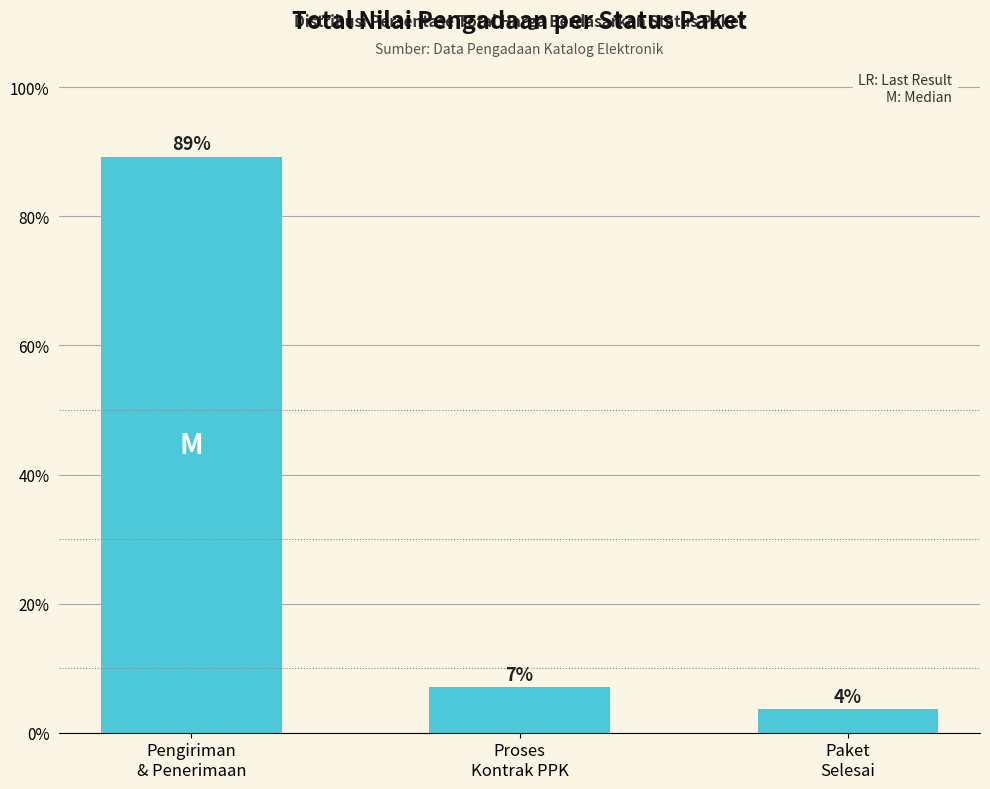

Are the bars horizontal?

No